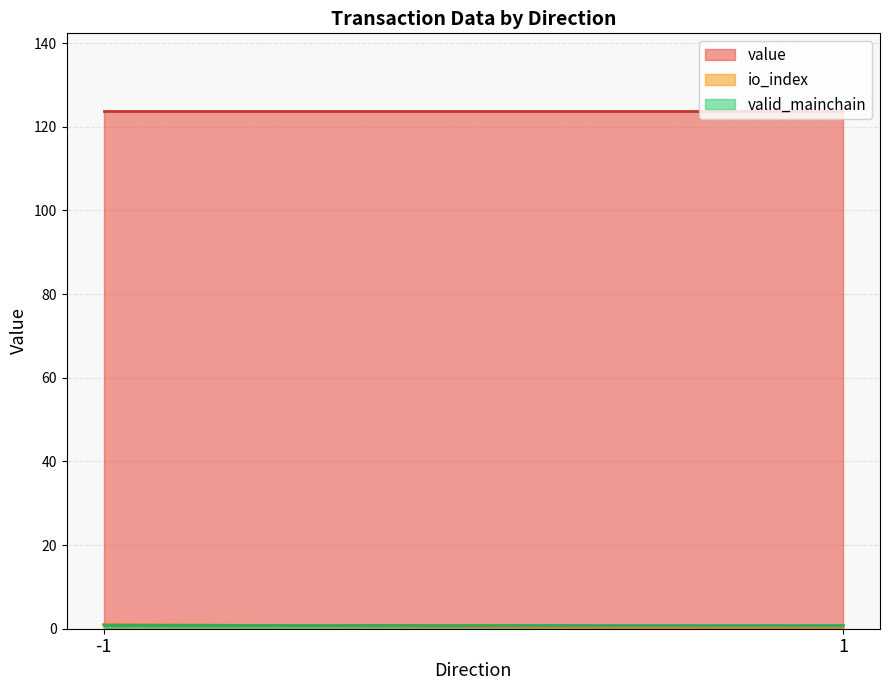

The value of io_index at 1 is 0.0. True or false?

True